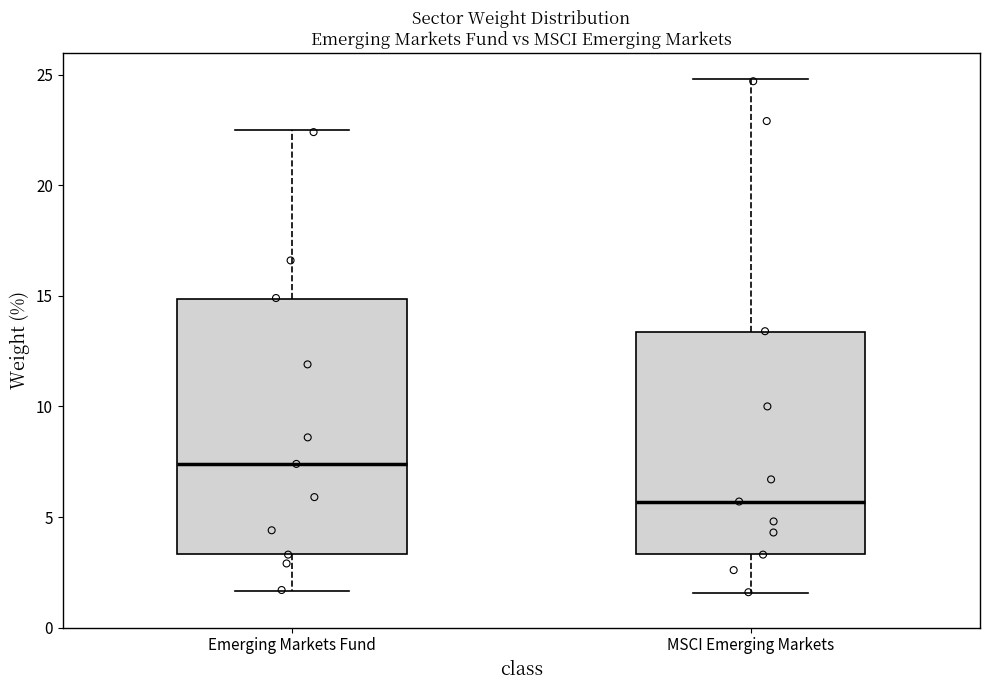

Where does the upper whisker of the box for Emerging Markets Fund end on the y-axis? The values are not printed on the chart, so give them approximately, as read against the axis.

22.5